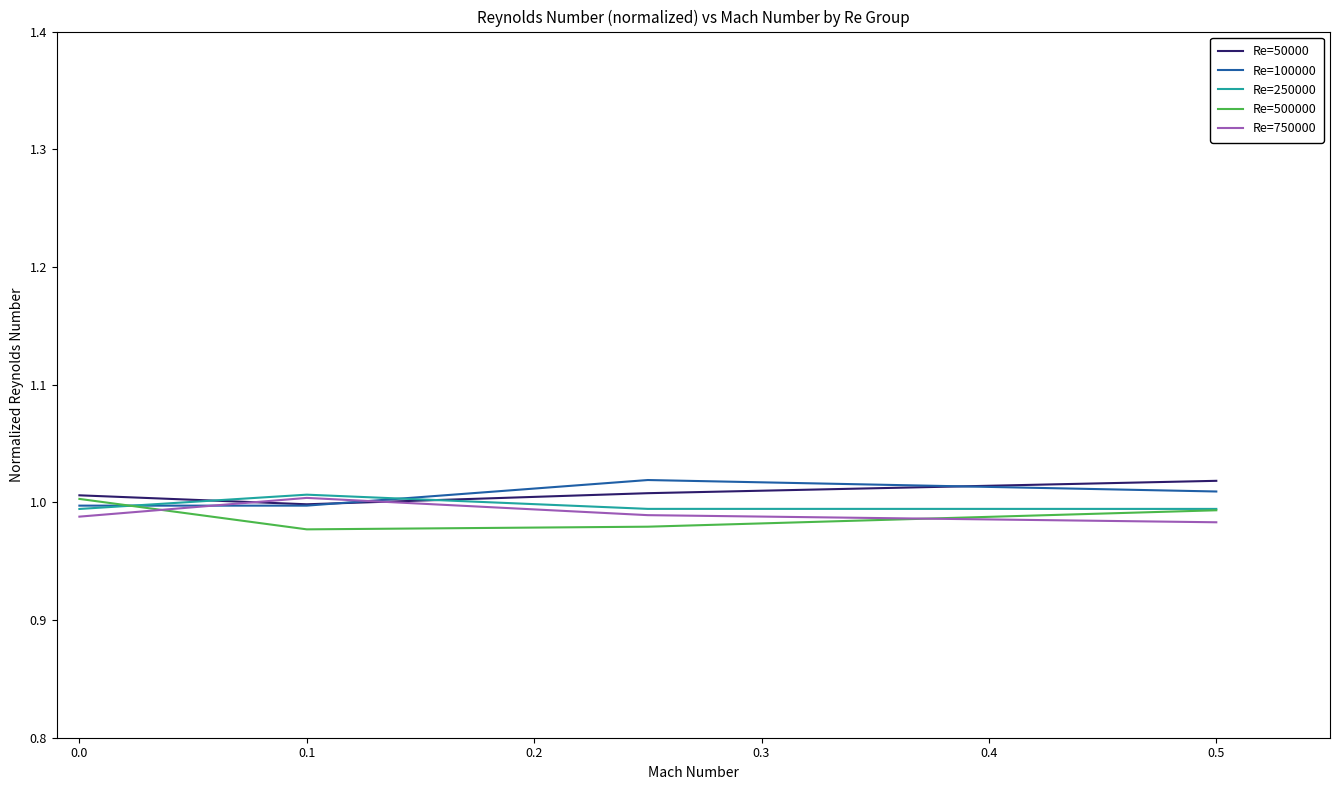

After their last crossing, which series has the higher values: Re=250000 or Re=50000?

Re=50000